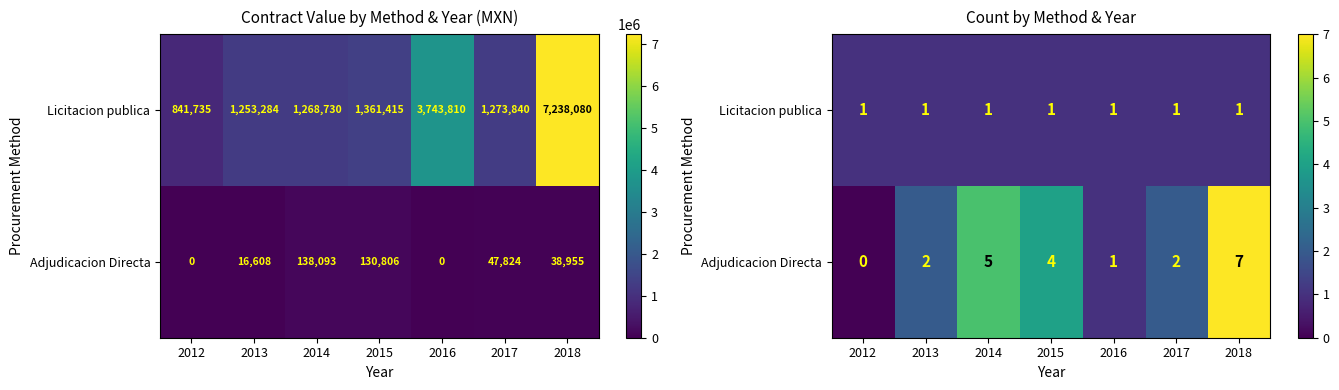

Rank the categories by Licitacion publica value from lowest to highest.

2012, 2013, 2014, 2015, 2016, 2017, 2018